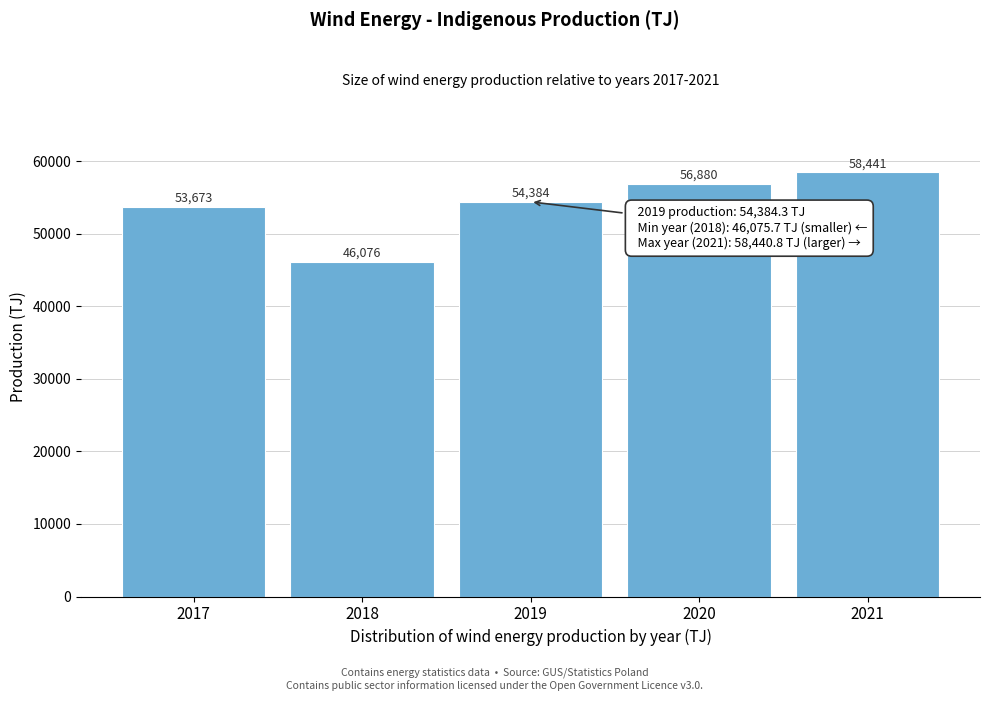

What is the minimum value shown in the chart?

46075.7